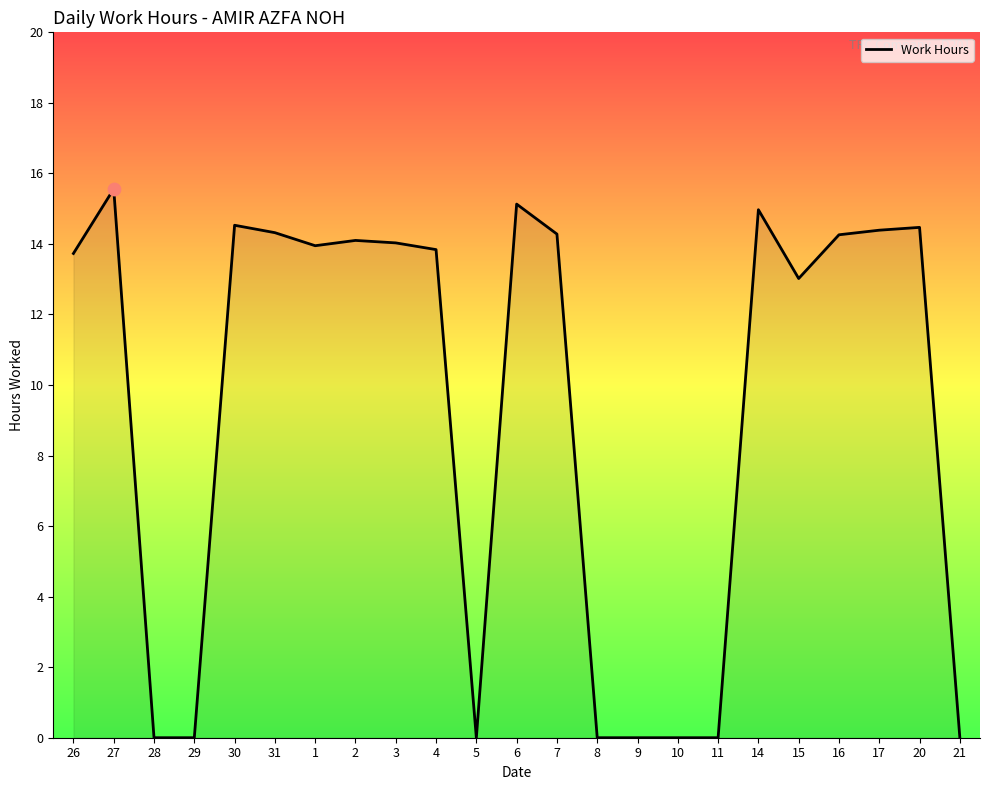

Which has a higher value, 4 or 10?

4